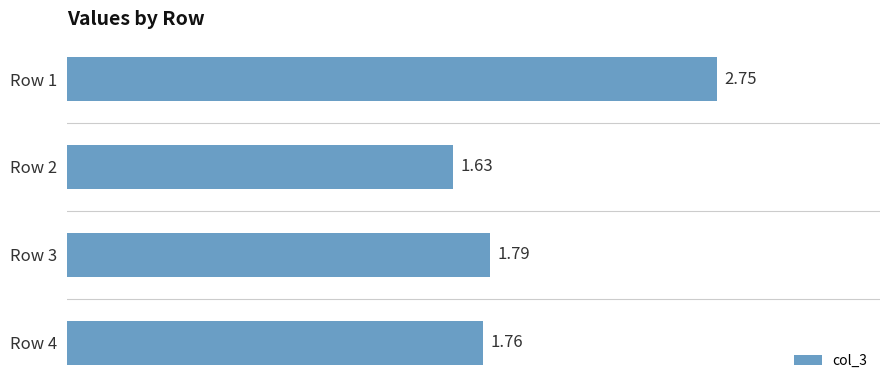

How many bars are there in total?

4